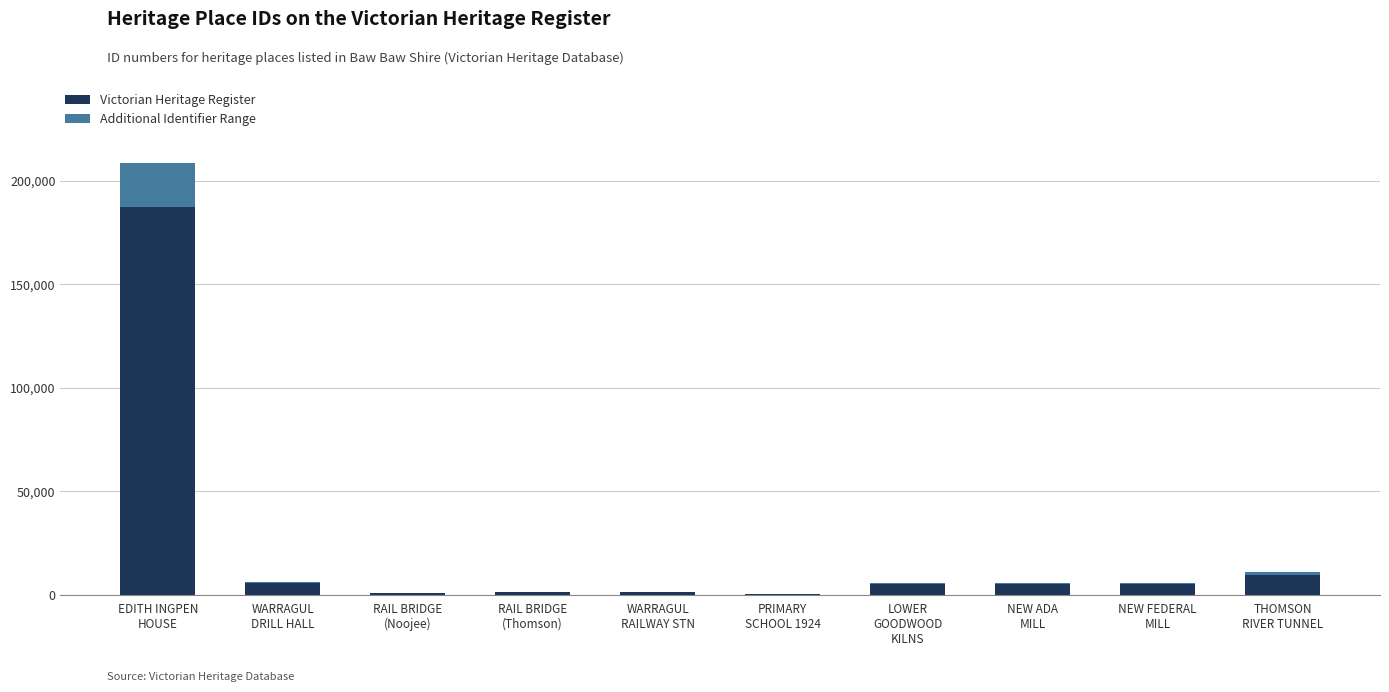

Are the bars horizontal?

No